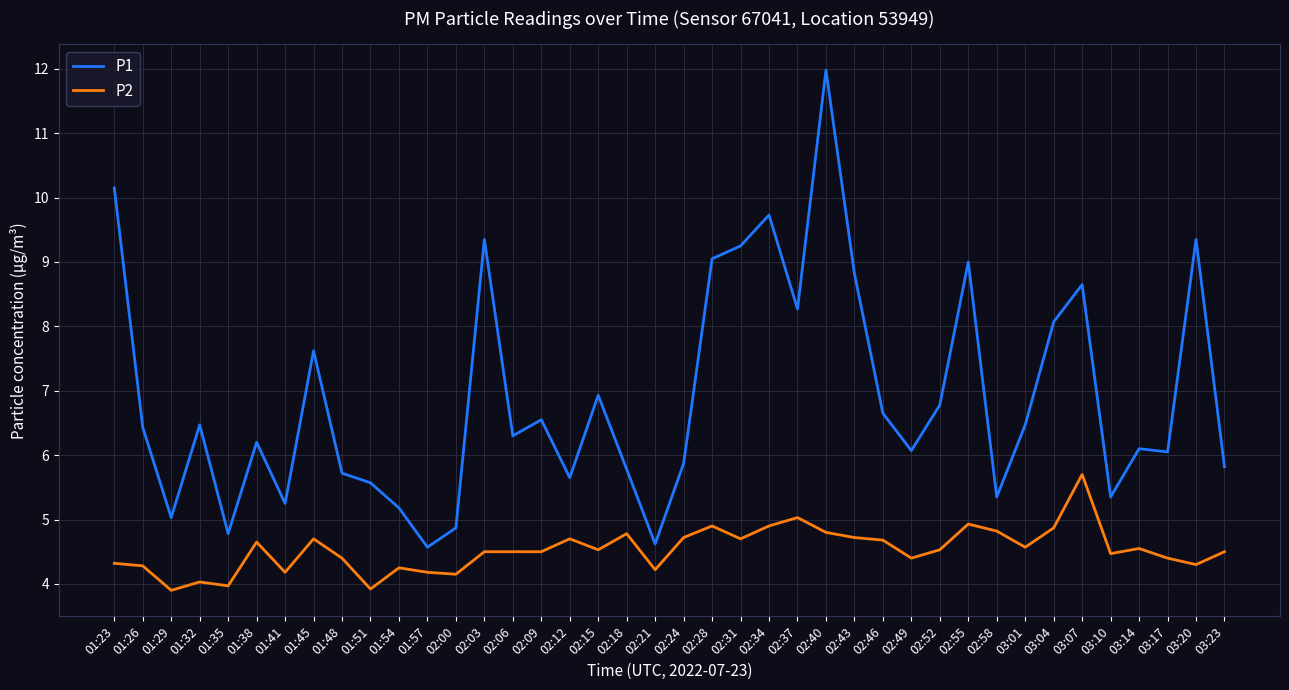

Which series has the largest total across all categories?

P1